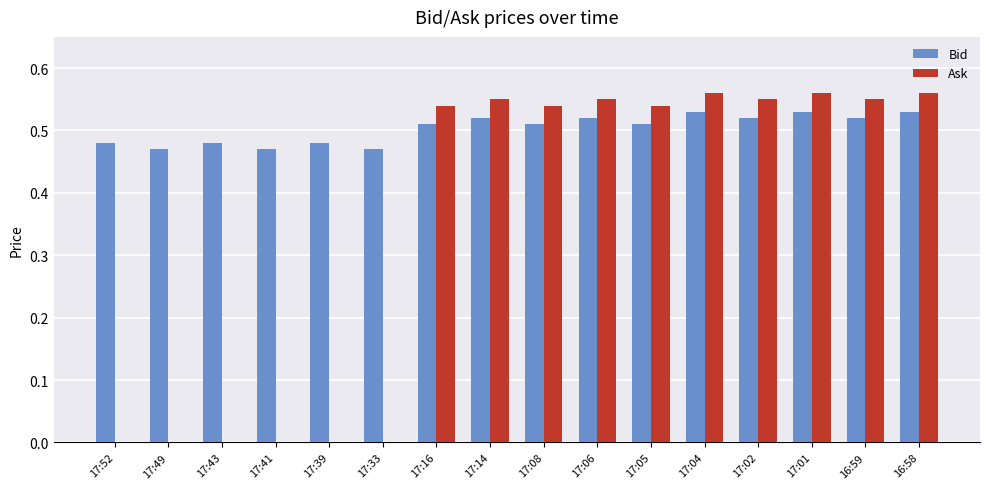

What is the average value of the Ask series?

0.3